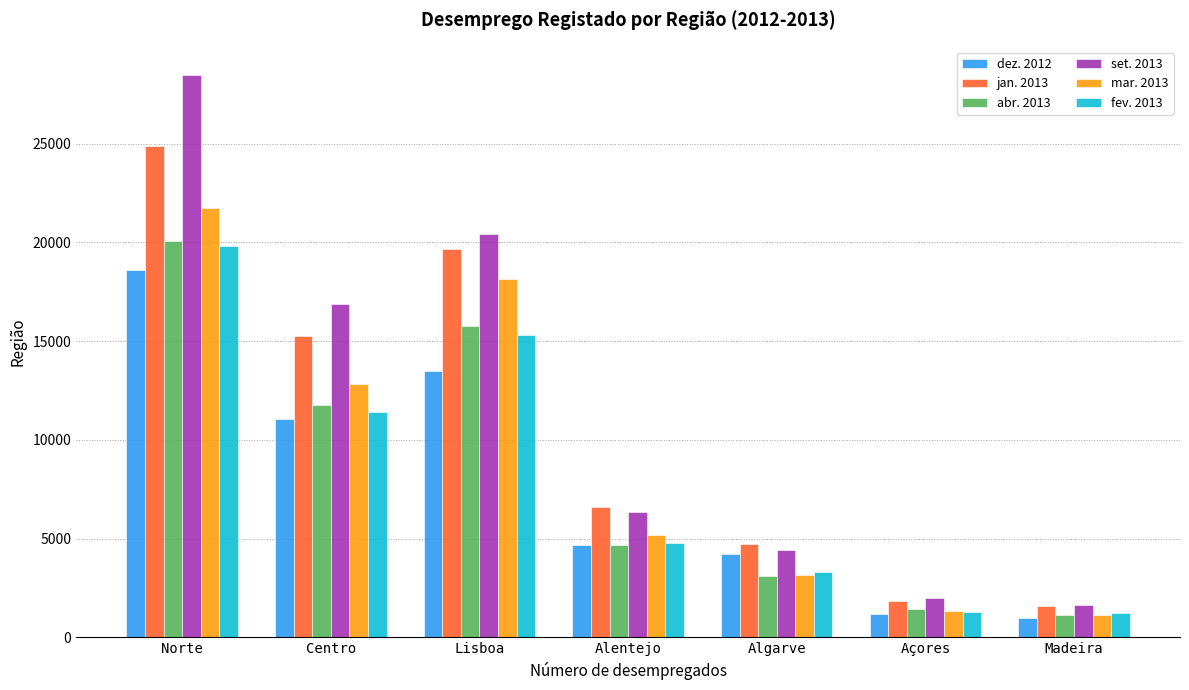

List the series in order of their peak value, lowest first.

dez. 2012, fev. 2013, abr. 2013, mar. 2013, jan. 2013, set. 2013